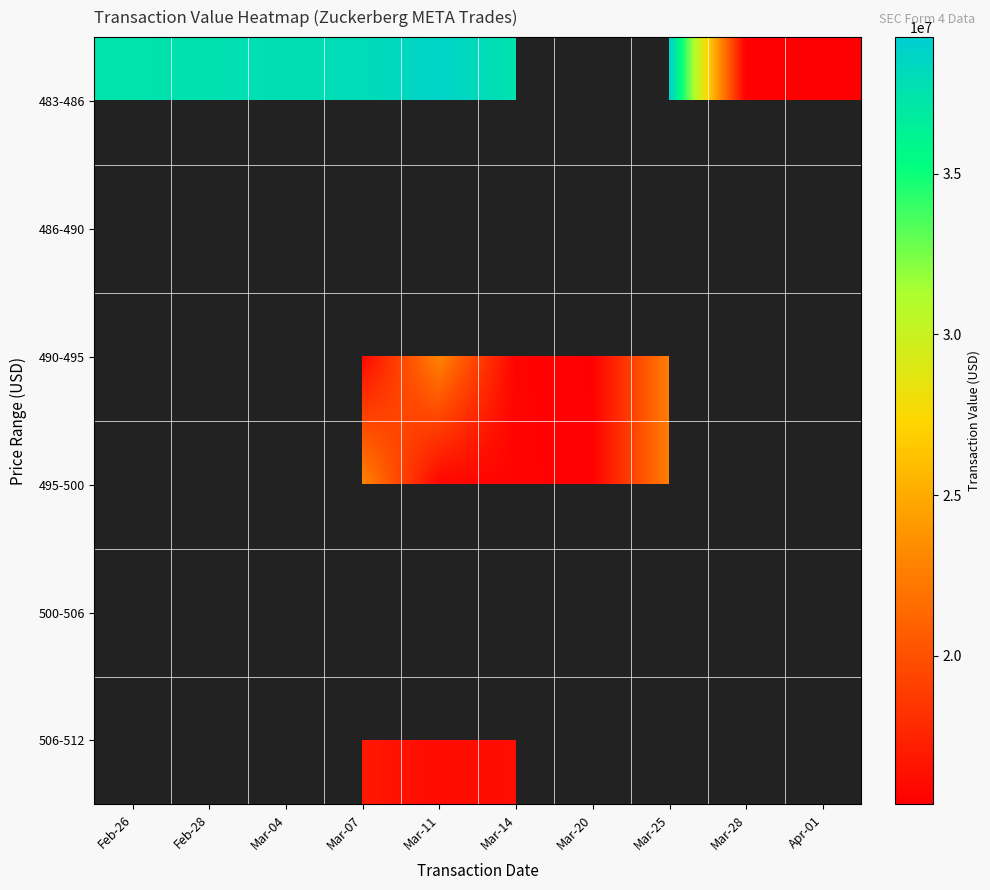

What is the difference between the maximum and minimum values in the 483-486 series?

23700044.0